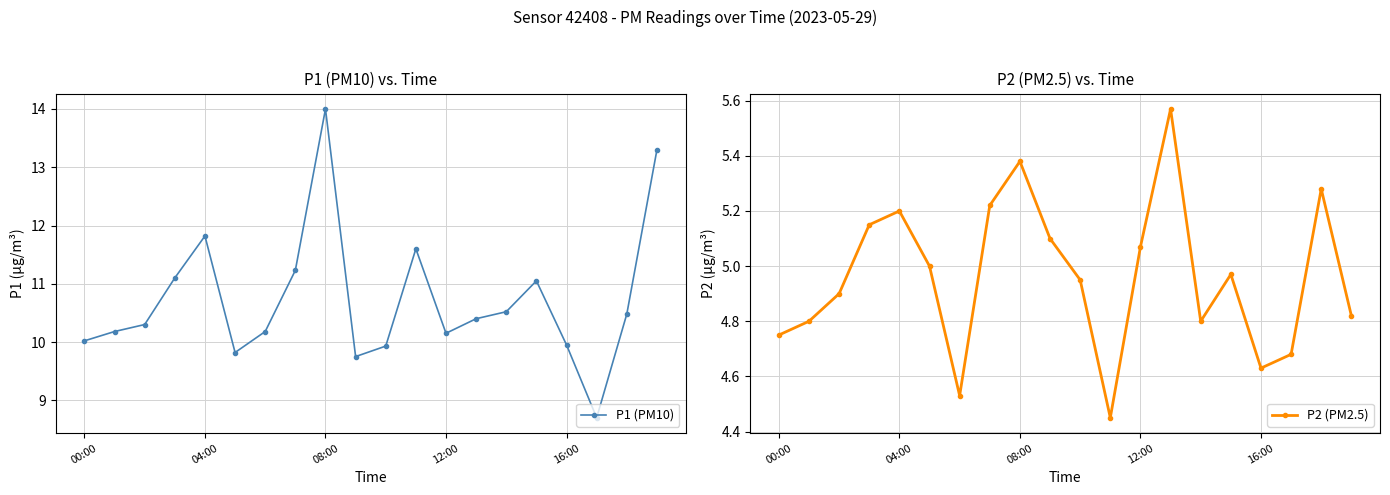

True or false: P1 (PM10) and P2 (PM2.5) intersect in this chart.

False